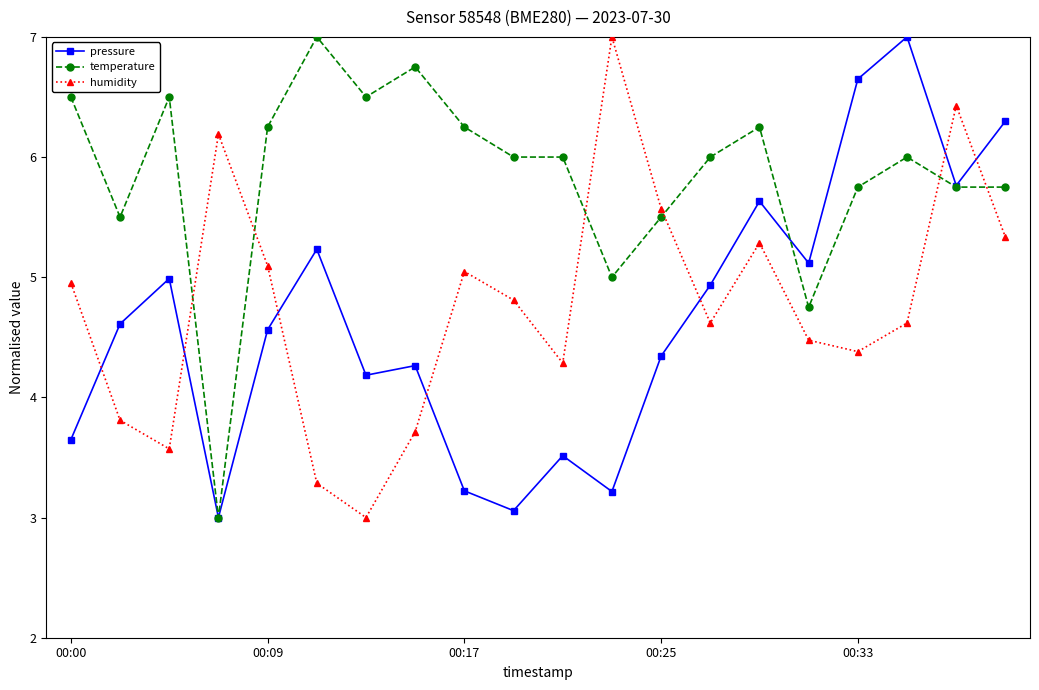

Which series has the largest total across all categories?

temperature